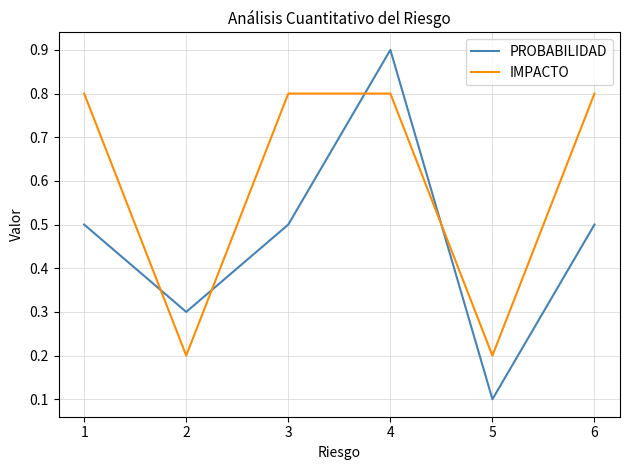

Which series ends up on top after the final intersection of IMPACTO and PROBABILIDAD?

IMPACTO